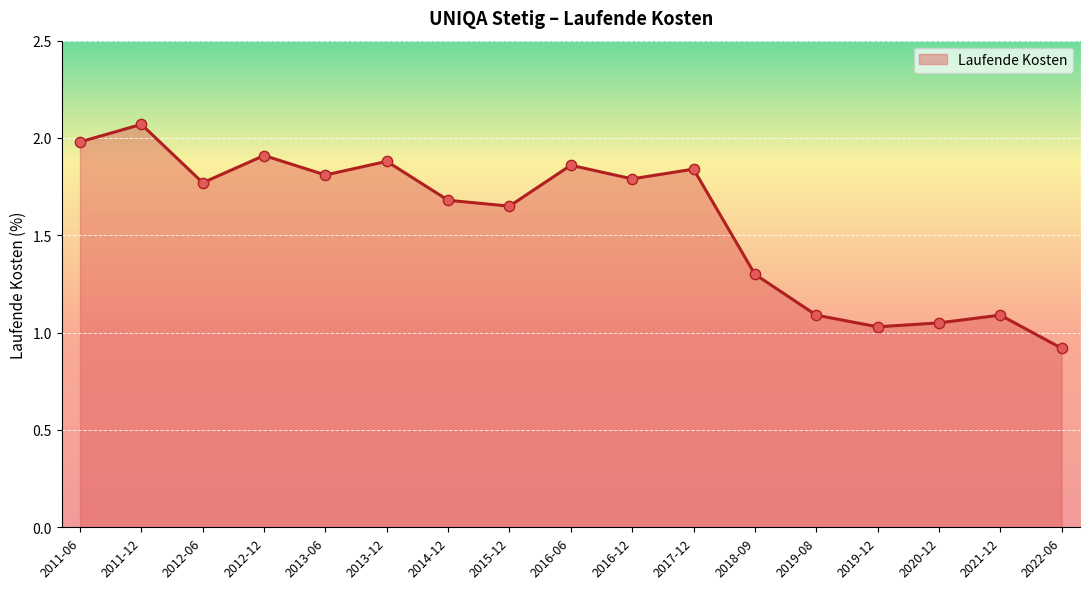

What is the change in value from 2012-06 to 2012-12?

+0.1